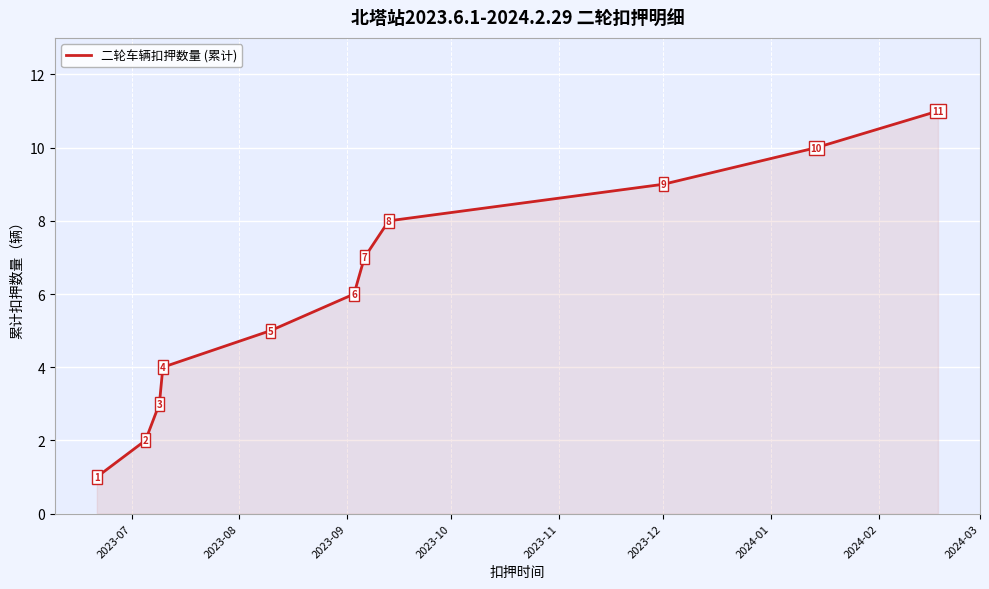

What is the greatest value displayed?

11